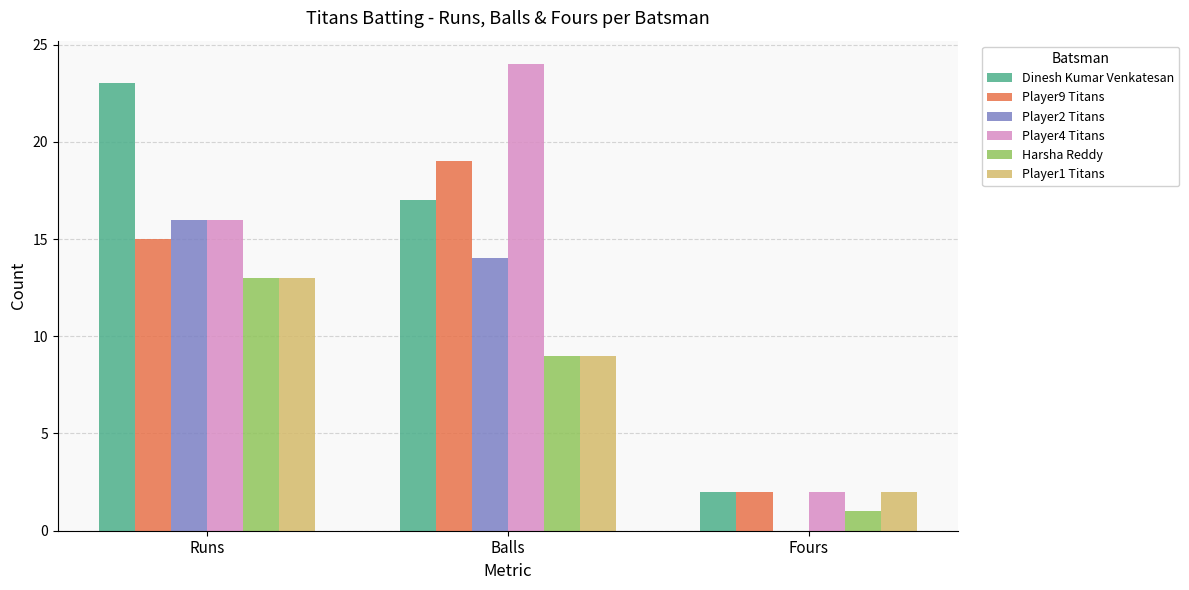

What is the maximum value shown in the chart?

24